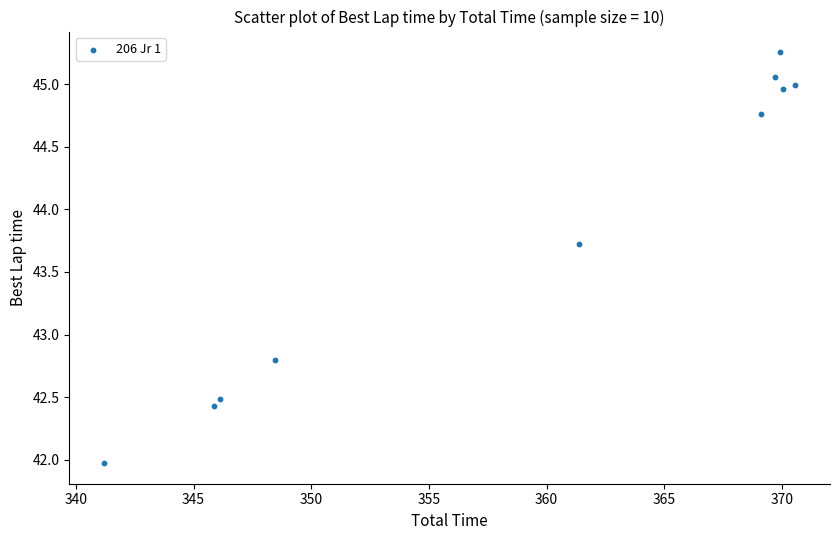

What is the range of Y values (max minus min)?

3.3